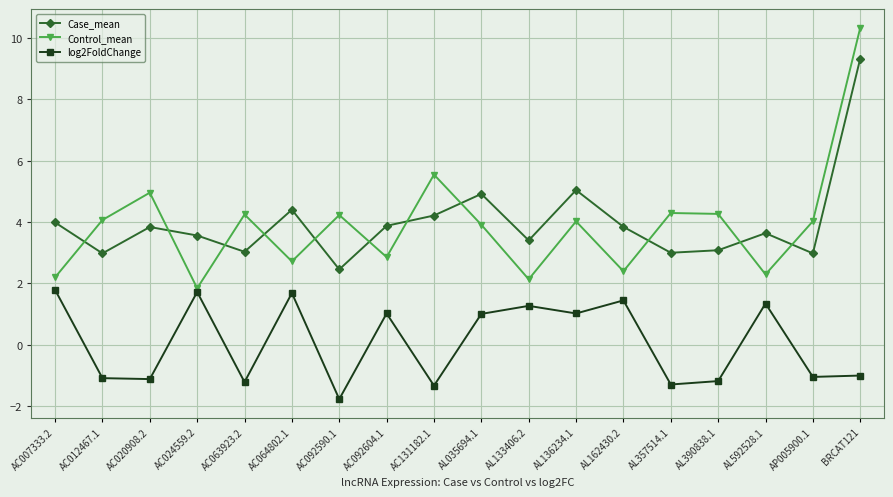

How many categories are shown in the chart?

18